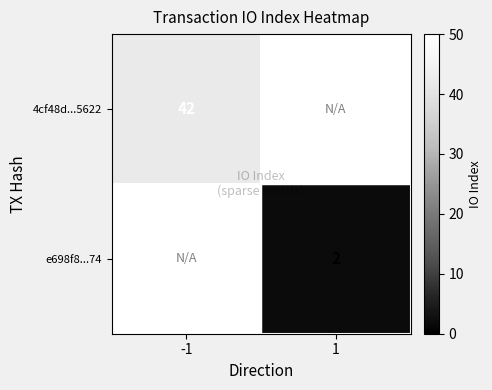

Between -1 and 1, which is larger?

-1